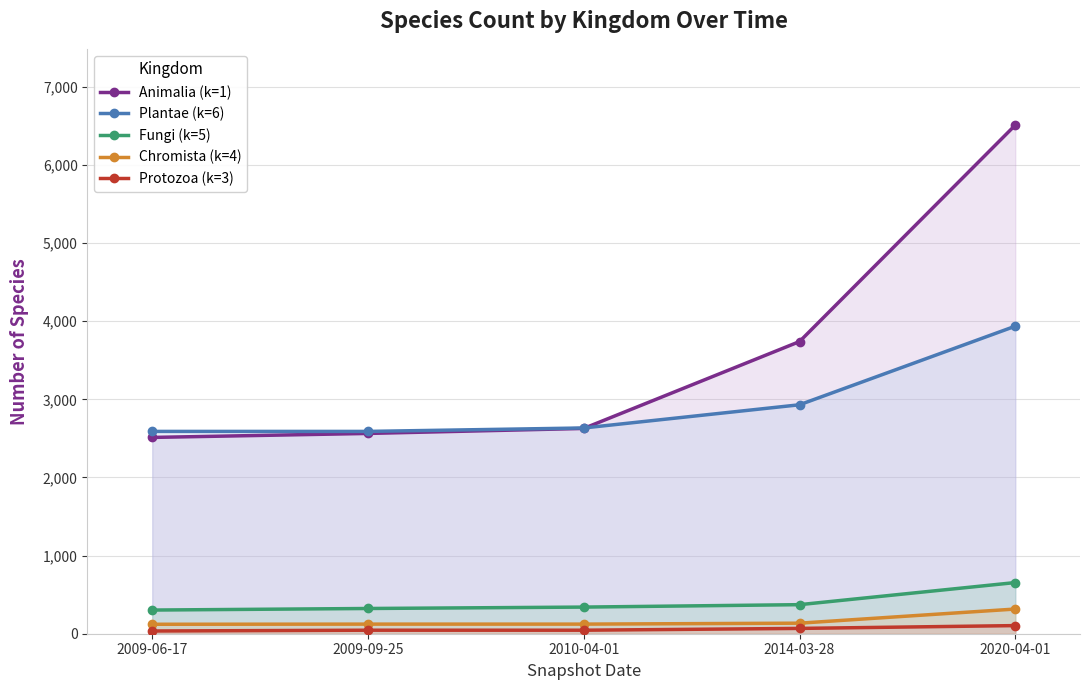

The Protozoa (k=3) series shows 24 at 2009-06-17. True or false?

False